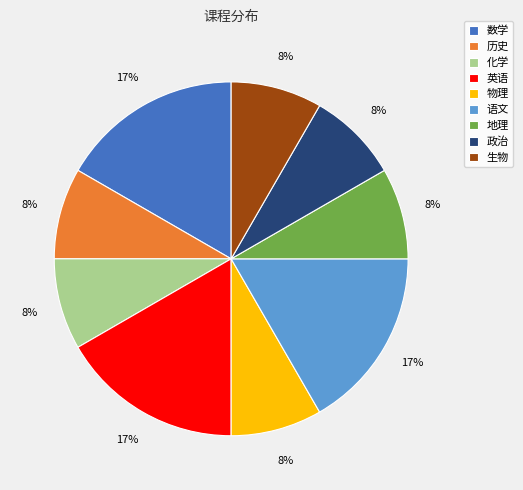

What is the ratio of the value at 化学 to the value at 地理?

1.0